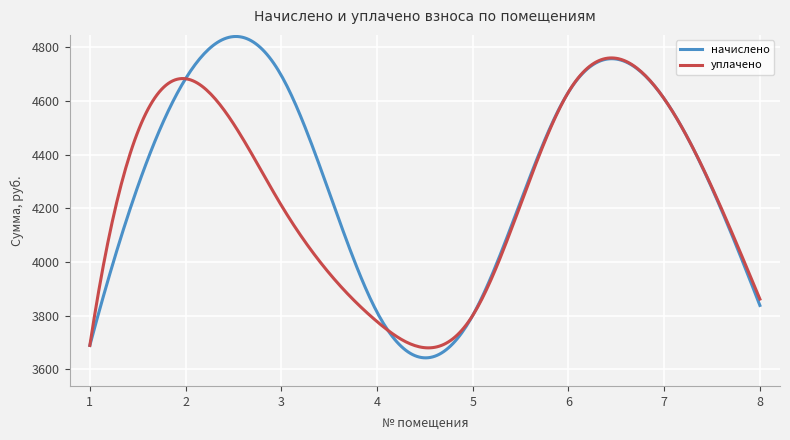

What is the maximum value shown in the chart?

4839.7